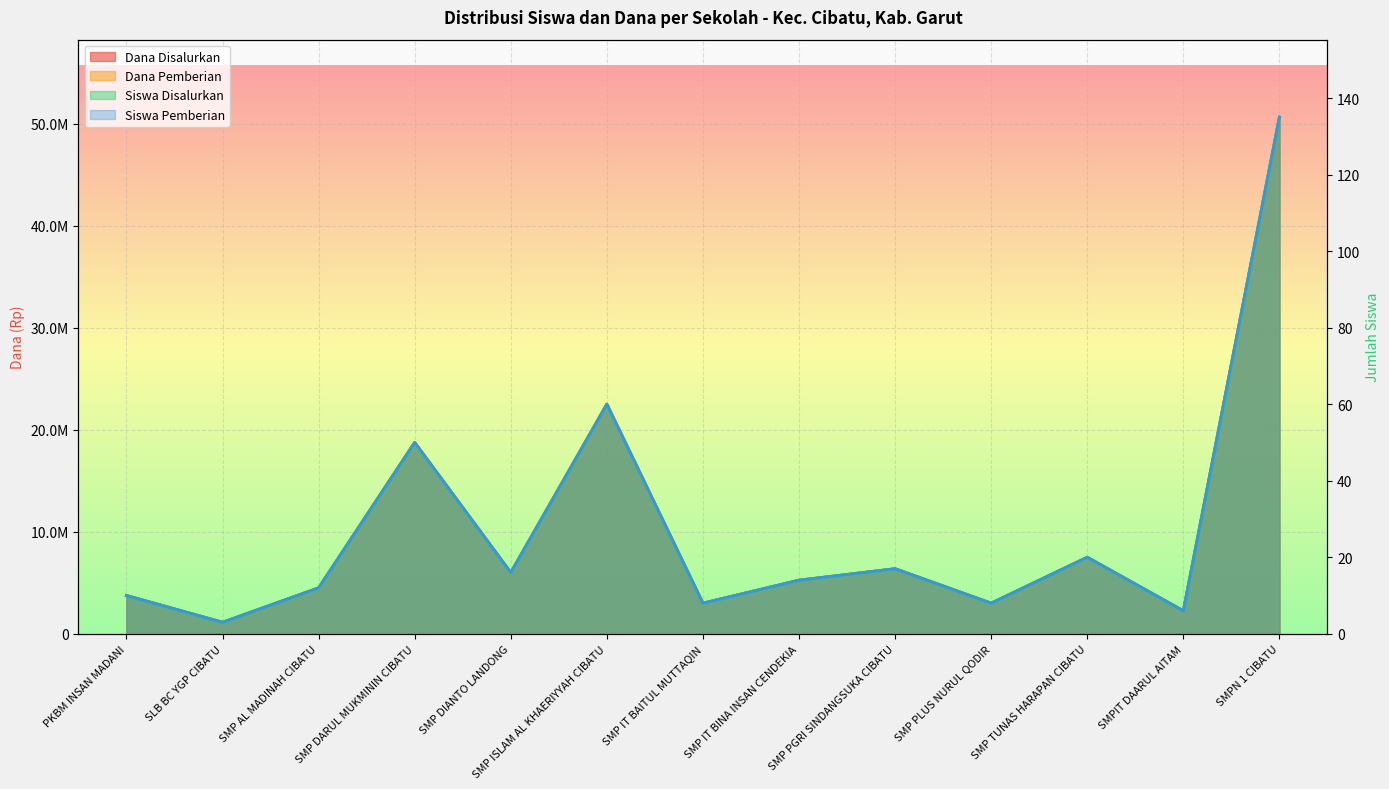

What is the minimum value for Siswa Disalurkan?

1125000